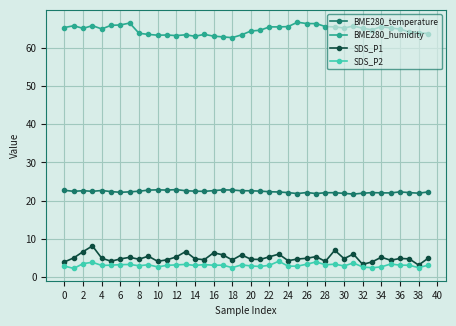

What is the value of the SDS_P2 point at the 9th from the left?

3.0